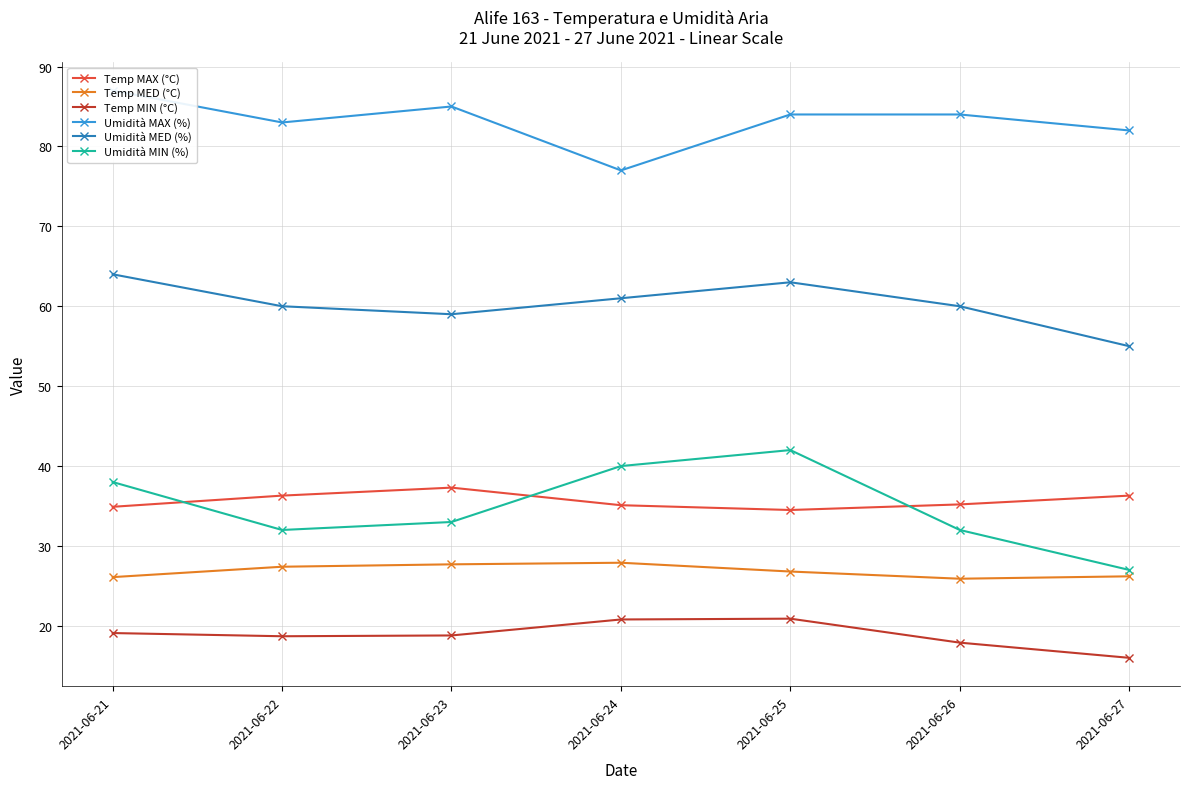

Which series has the widest spread of values?

Umidità MIN (%)